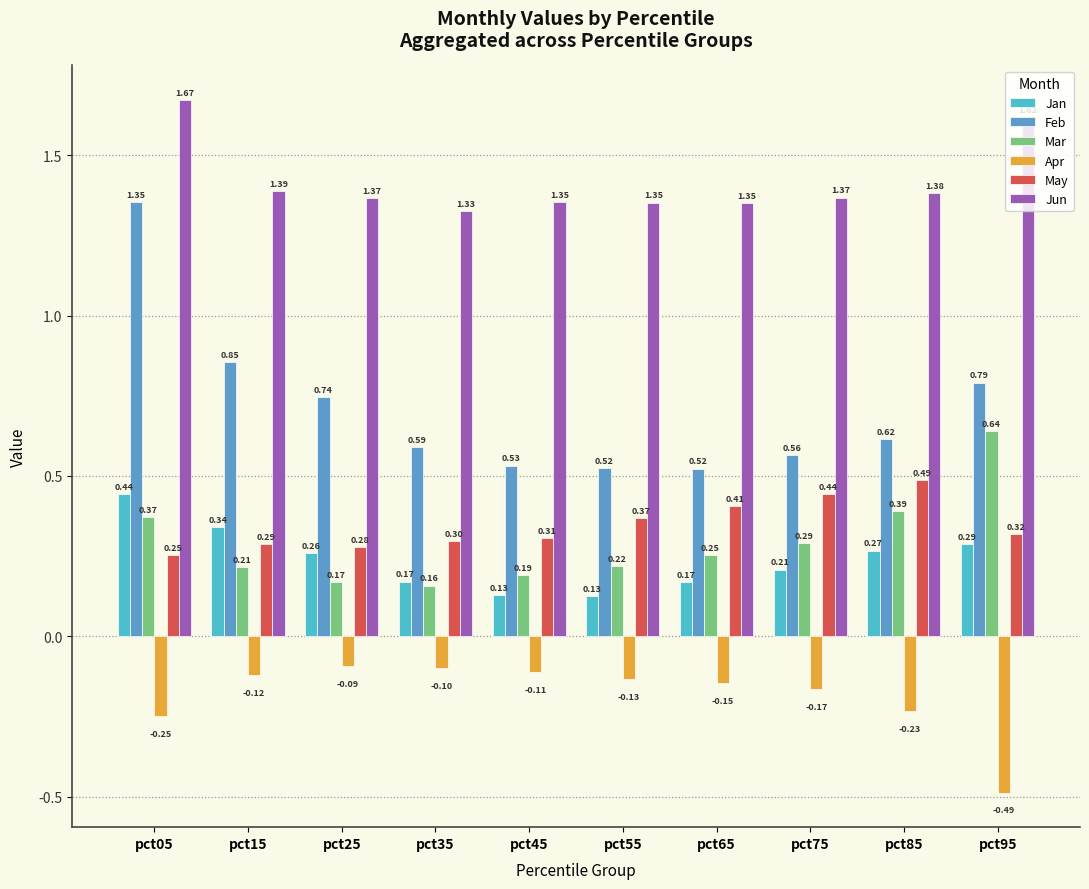

What is the average value of the Mar series?

0.3